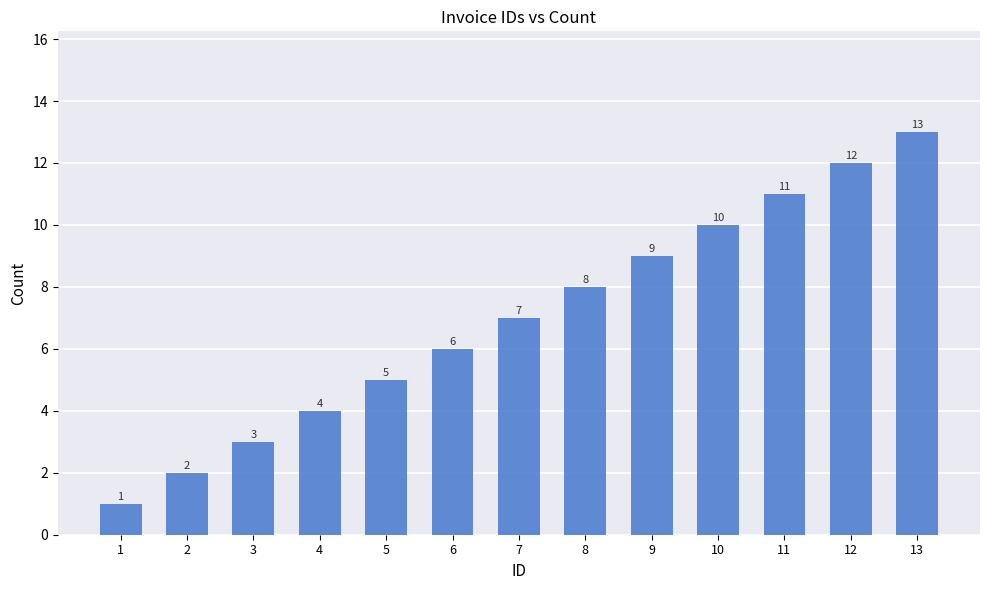

What is the ratio of the value at 11 to the value at 7?

1.6